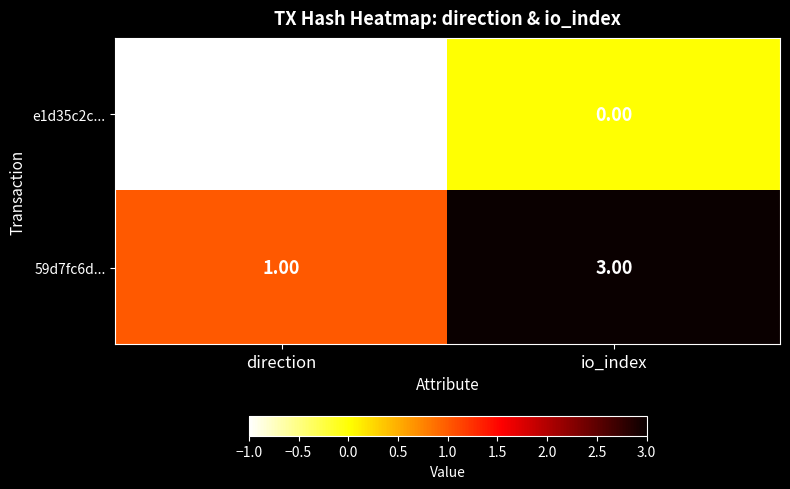

What is the sum of the 59d7fc6d... values at direction and io_index?

4